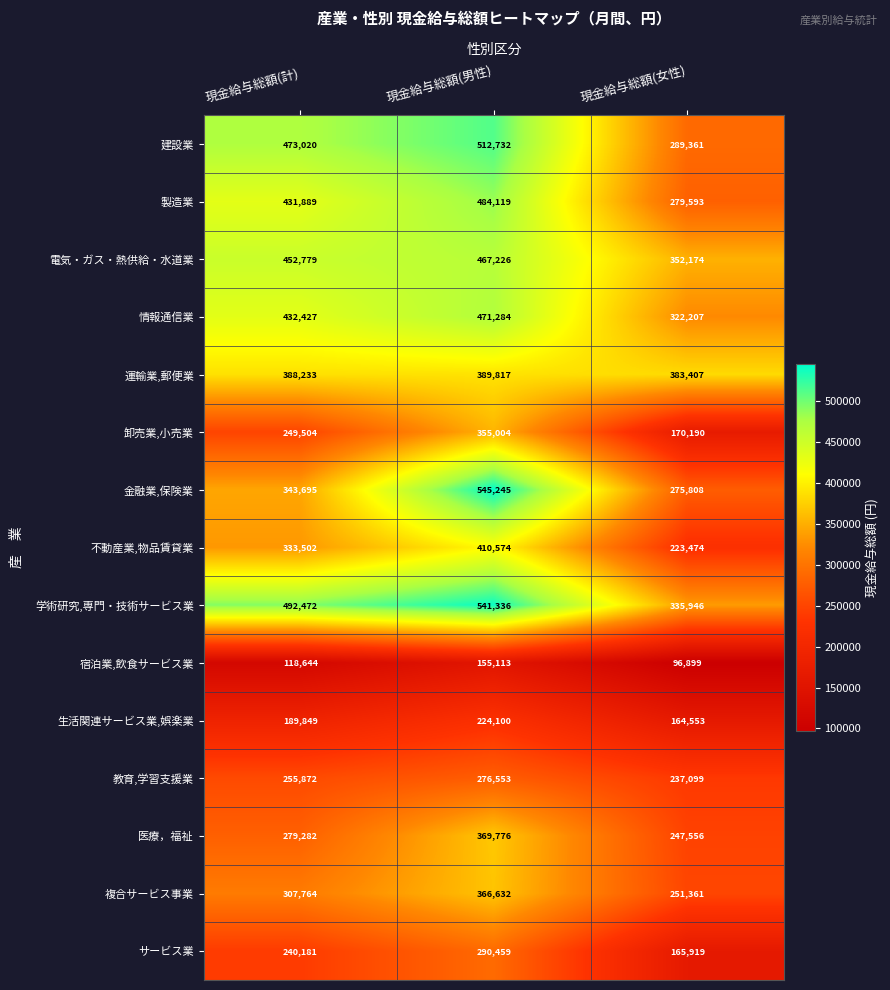

List the series in order of their peak value, lowest first.

宿泊業,飲食サービス業, 生活関連サービス業,娯楽業, 教育,学習支援業, サービス業, 卸売業,小売業, 複合サービス事業, 医療，福祉, 運輸業,郵便業, 不動産業,物品賃貸業, 電気・ガス・熱供給・水道業, 情報通信業, 製造業, 建設業, 学術研究,専門・技術サービス業, 金融業,保険業